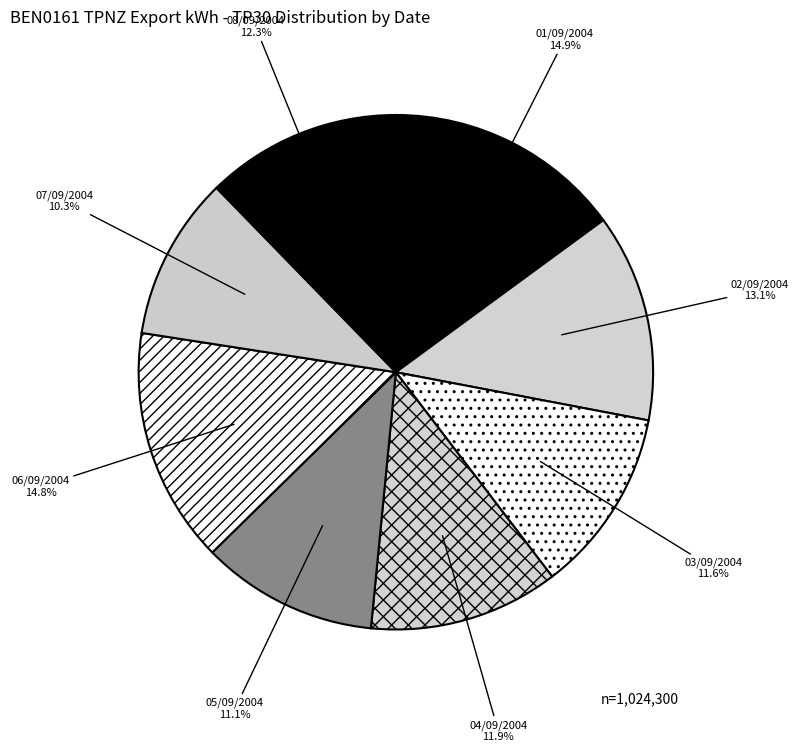

What is the total percentage of 03/09/2004 and 04/09/2004?

23.5%